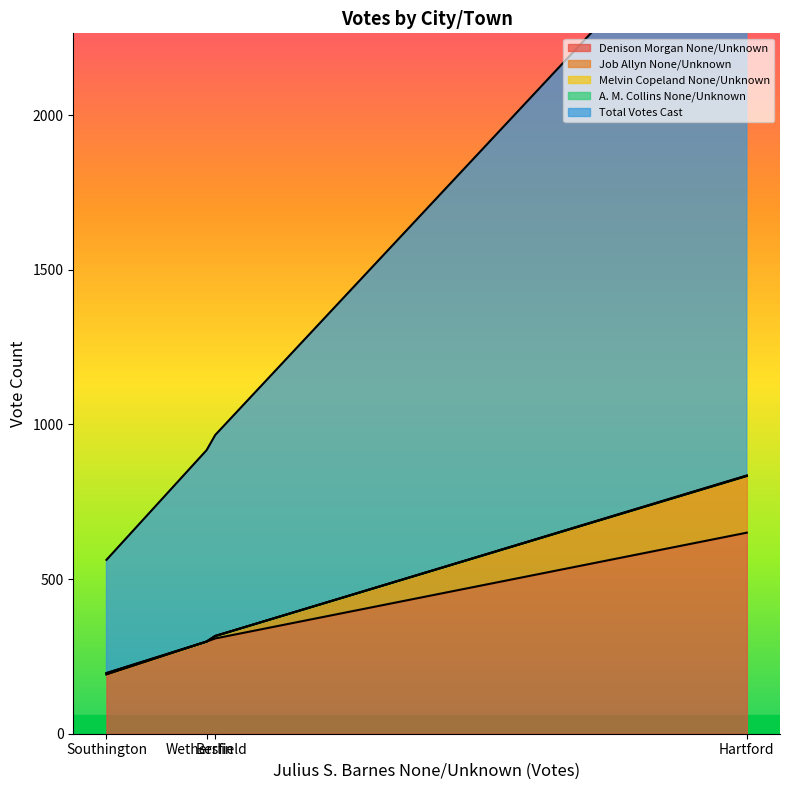

The value of Denison Morgan None/Unknown at Wethersfield is 137. True or false?

False